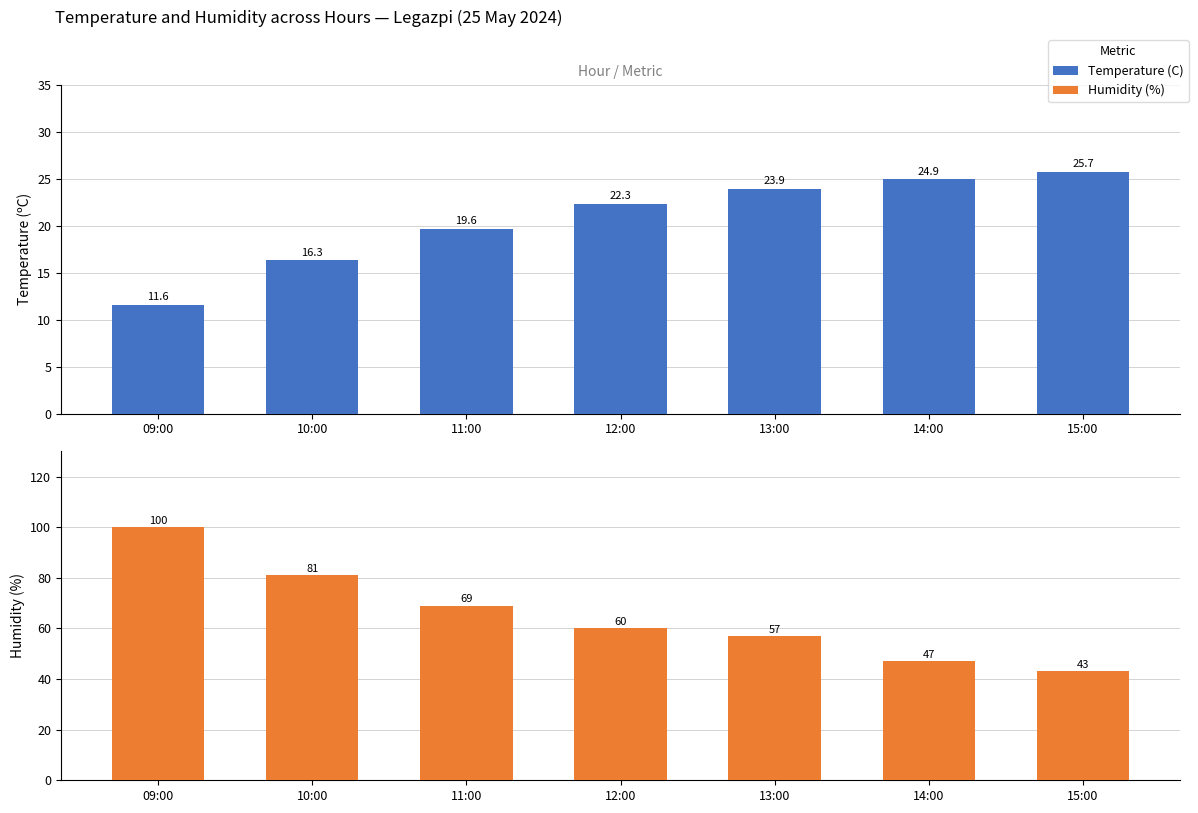

Count the number of data series in this chart.

2